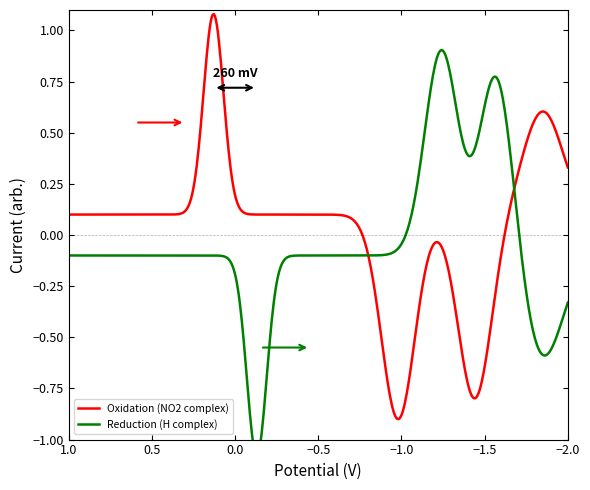

True or false: Oxidation Scan and Reduction Scan intersect in this chart.

False